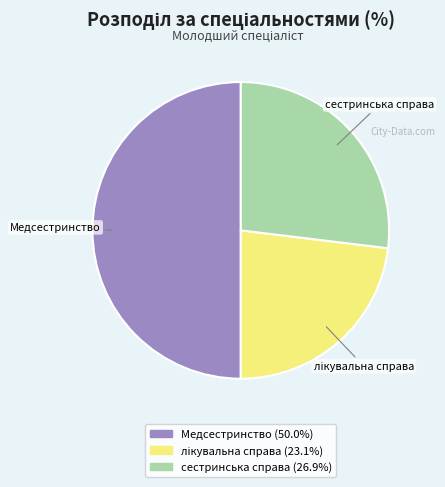

Is the sum of Медсестринство and сестринська справа greater than half?

Yes